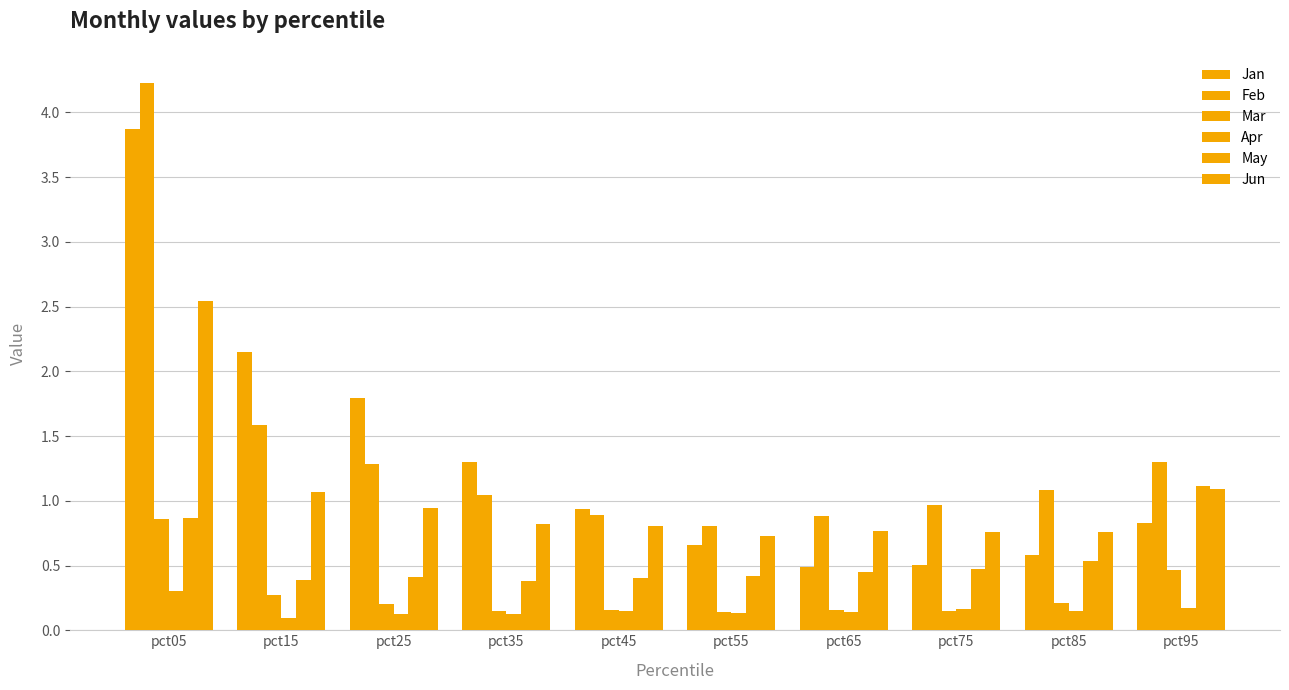

The value of Jun at pct95 is 1.9. True or false?

False